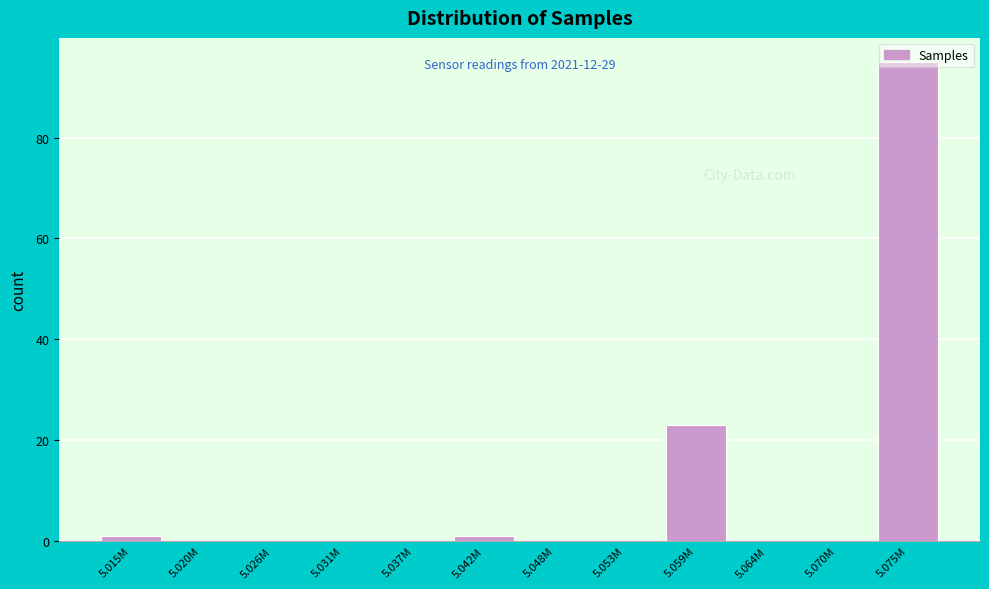

Is it true that the value at 5.070M is 46?

False